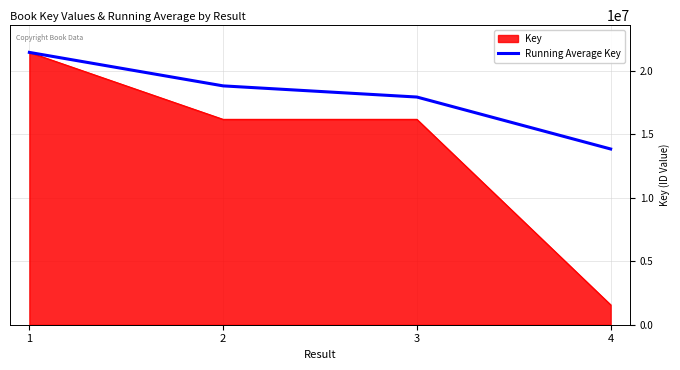

Between 1 and 3, which series saw the biggest shift?

Key